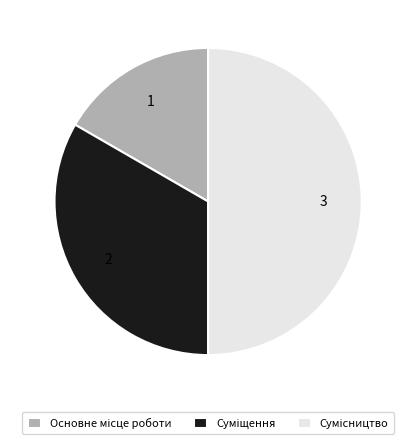

How many slices are in this pie chart?

3